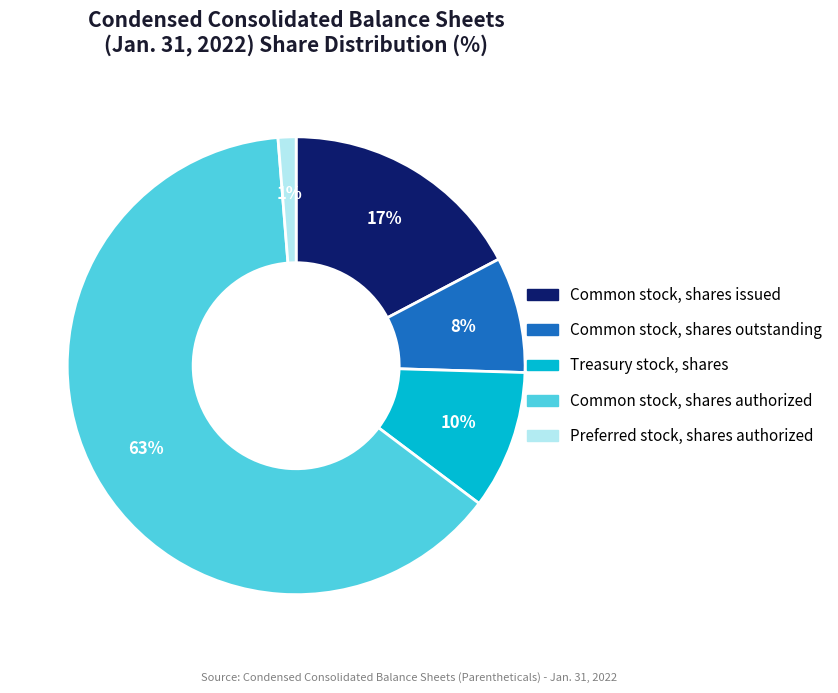

Rank the categories by value from highest to lowest.

Common stock, shares authorized, Common stock, shares issued, Treasury stock, shares, Common stock, shares outstanding, Preferred stock, shares authorized